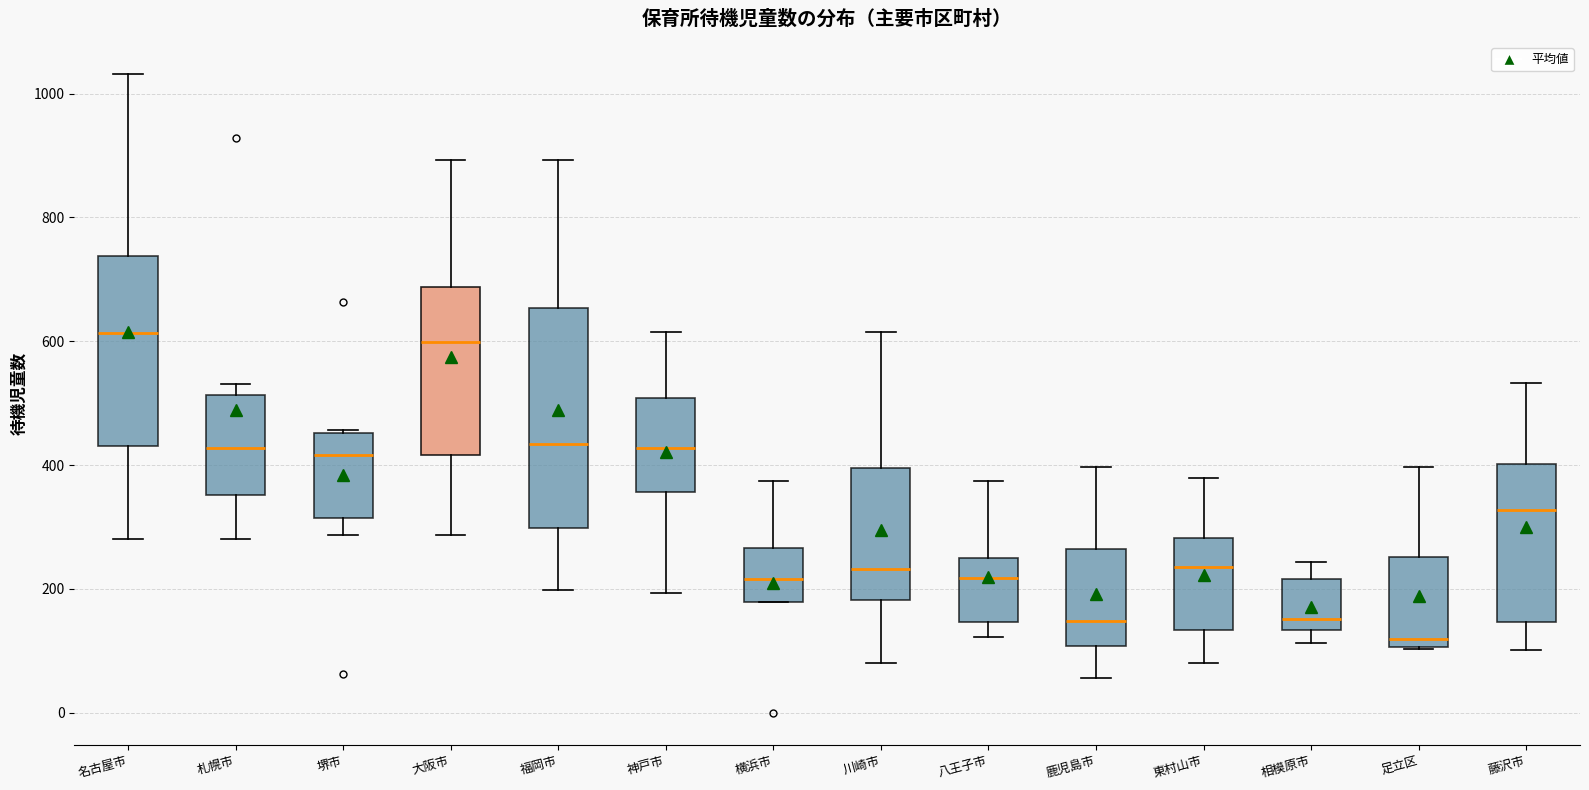

Reading left to right, read every box against the y-axis: the position of its median line, the range the box covers, and the ends of its whiskers. The values are not printed on the chart, so give them approximately, as read against the axis.

名古屋市: median 620, box 440 to 740, whiskers 280 to 1040
札幌市: median 420, box 360 to 520, whiskers 280 to 540
堺市: median 420, box 320 to 460, whiskers 280 to 460
大阪市: median 600, box 420 to 680, whiskers 280 to 900
福岡市: median 440, box 300 to 660, whiskers 200 to 900
神戸市: median 420, box 360 to 500, whiskers 200 to 620
横浜市: median 220, box 180 to 260, whiskers 180 to 380
川崎市: median 240, box 180 to 400, whiskers 80 to 620
八王子市: median 220, box 140 to 260, whiskers 120 to 380
鹿児島市: median 140, box 100 to 260, whiskers 60 to 400
東村山市: median 240, box 140 to 280, whiskers 80 to 380
相模原市: median 160, box 140 to 220, whiskers 120 to 240
足立区: median 120, box 100 to 260, whiskers 100 to 400
藤沢市: median 320, box 140 to 400, whiskers 100 to 540